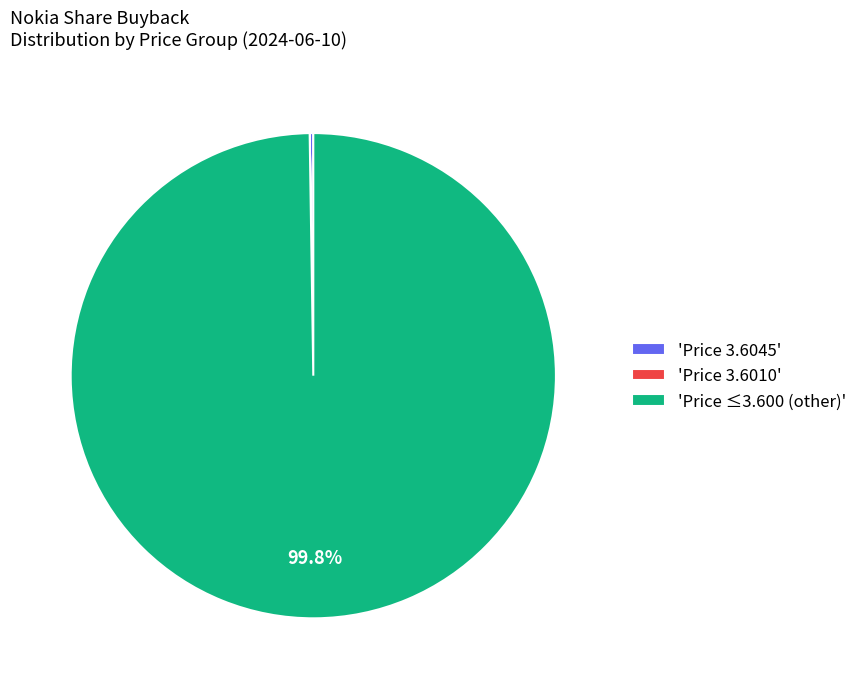

What percentage is NOT represented by 'Price ≤3.600 (other)'?

0.2%